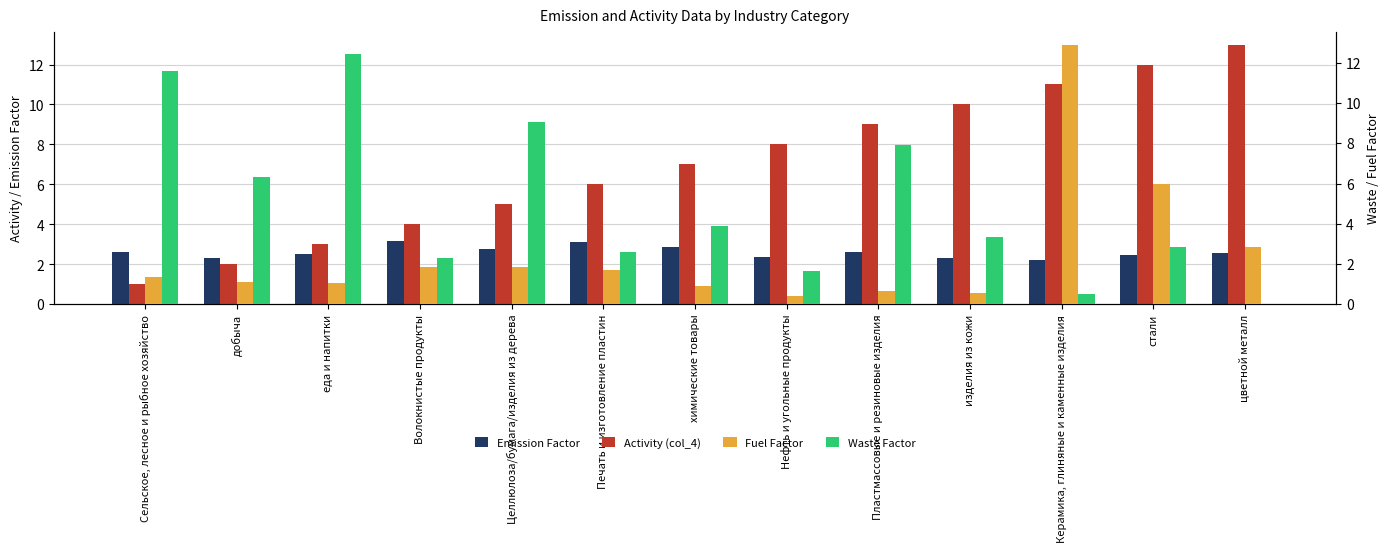

At which category does the chart reach its peak across all series?

цветной металл